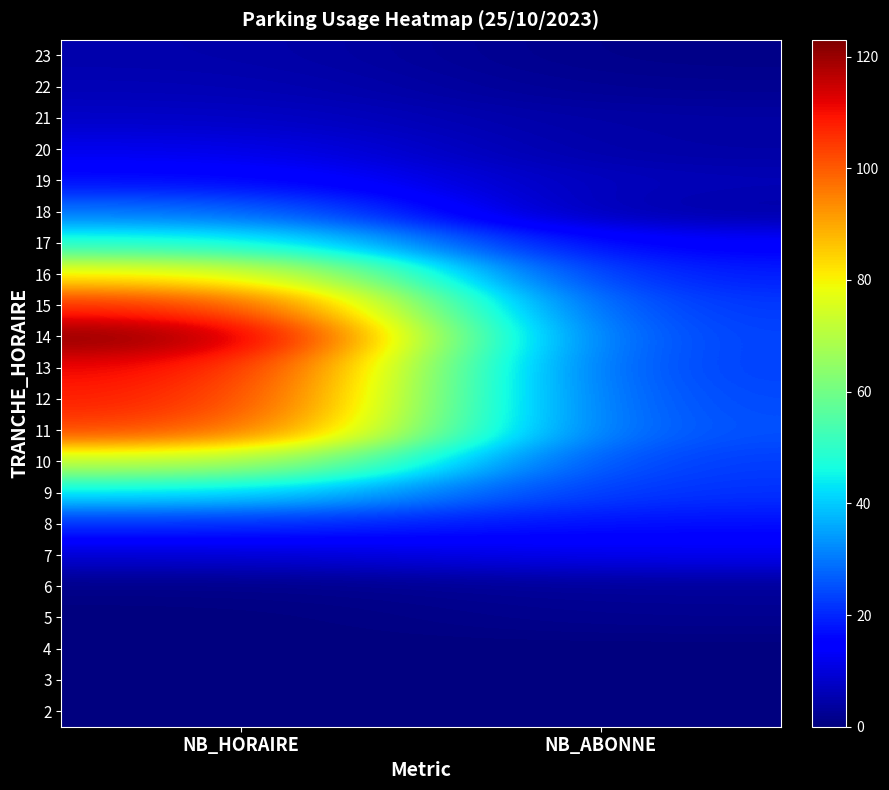

What is the total value across all series at NB_HORAIRE?

910